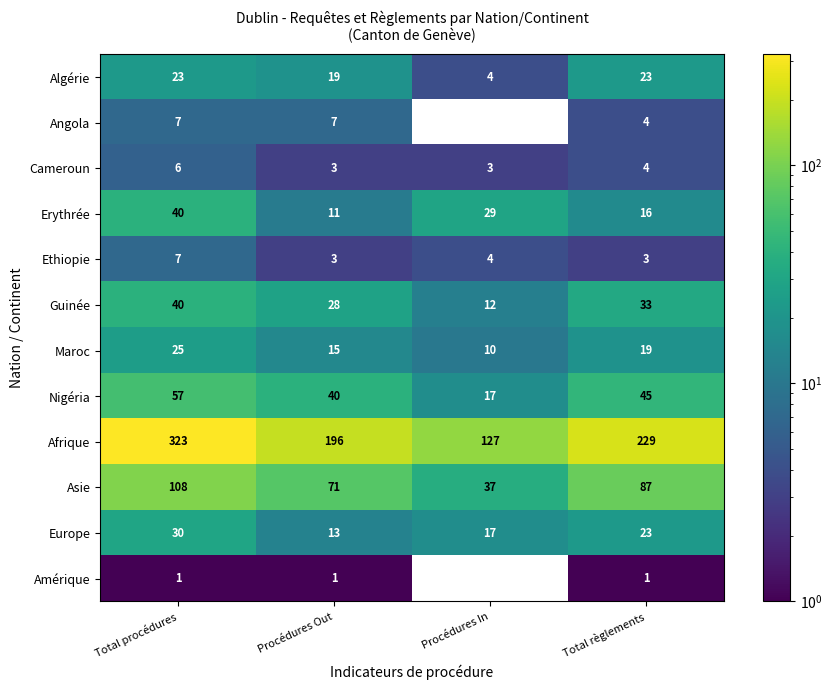

What is the sum of all Nigéria values?

159